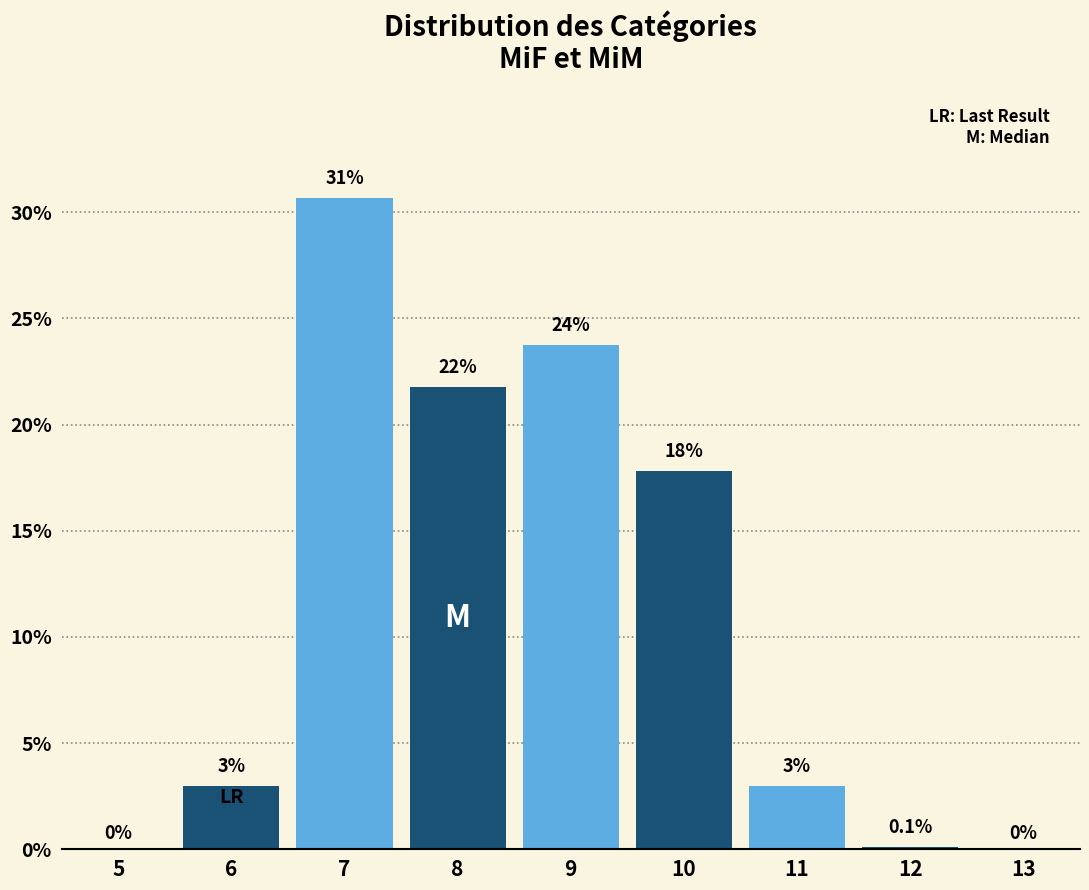

Reading left to right, what are all the values shown in this chart?

5=0.0	6=3.0	7=30.7	8=21.8	9=23.7	10=17.8	11=3.0	12=0.1	13=0.0